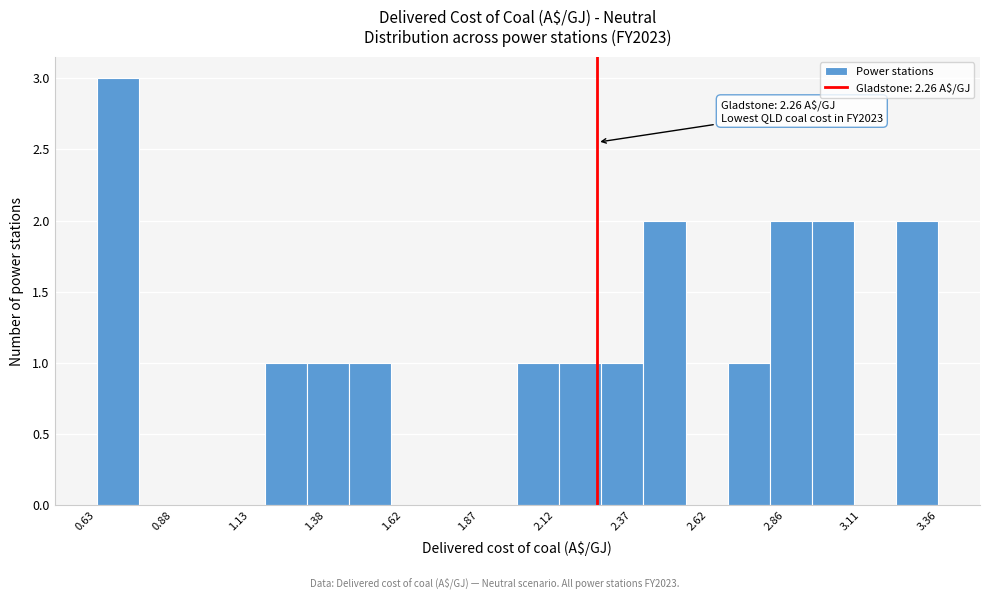

Around what value on the x-axis is the tallest bar? Give the approximate position of its centre, as read against the axis.

0.70